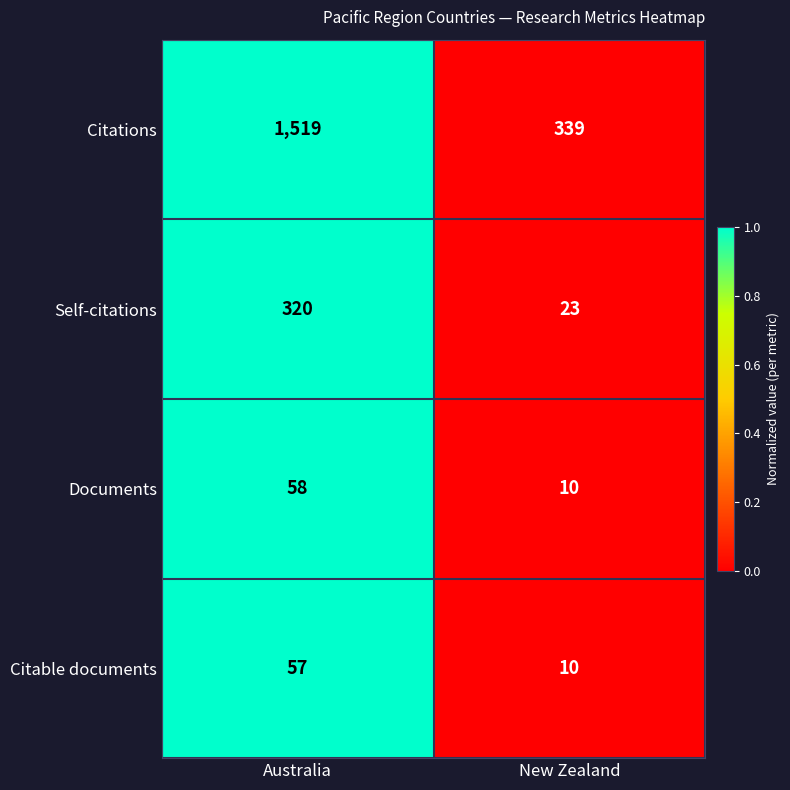

Reading right to left, list all the values displayed in this chart.

Citations: 339	1519
Self-citations: 23	320
Documents: 10	58
Citable documents: 10	57